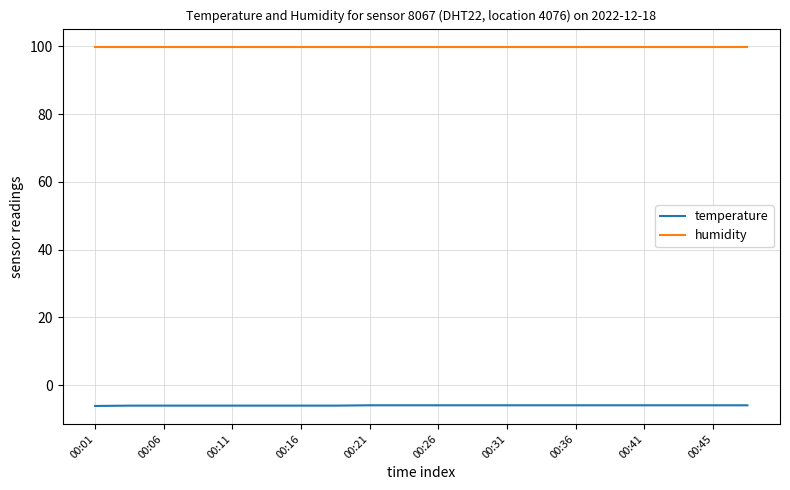

Which series has the largest range (max minus min)?

temperature